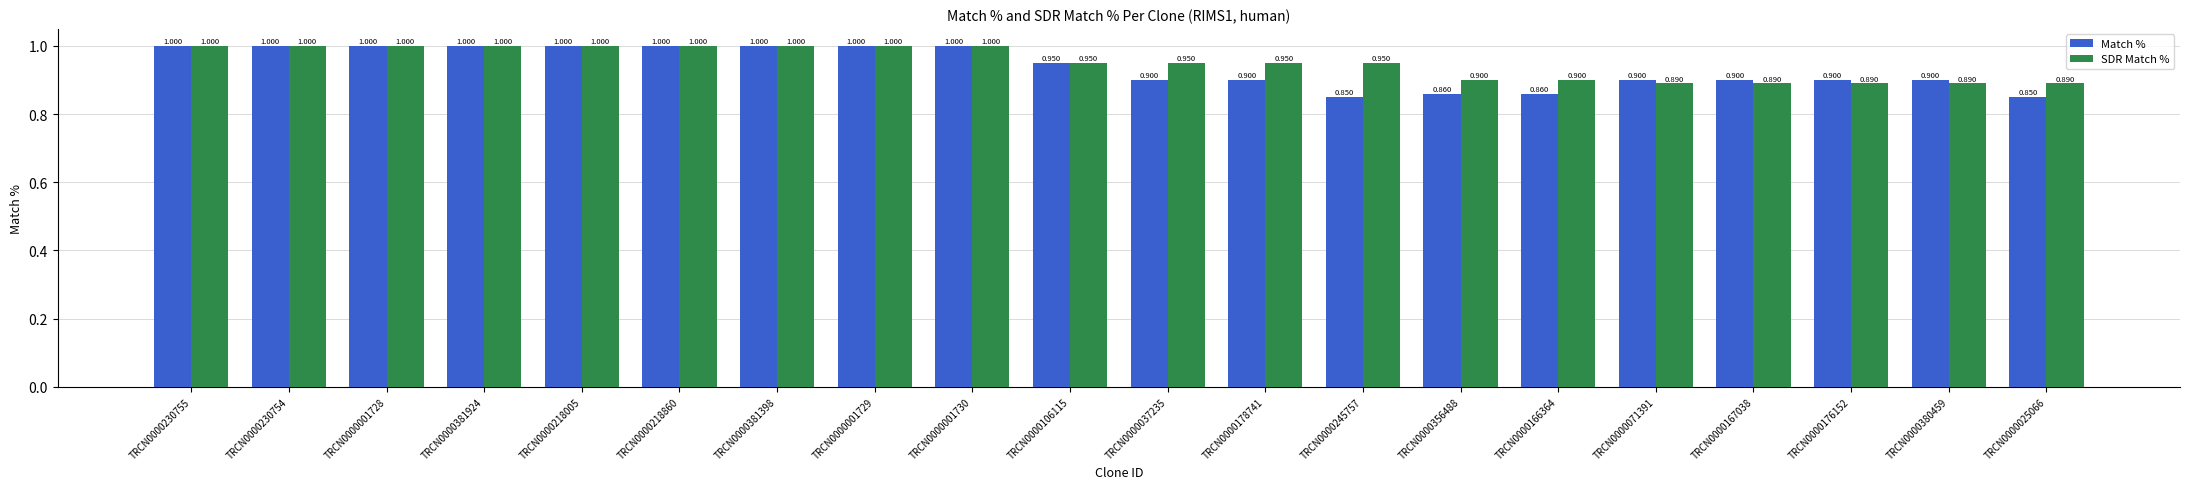

What is the average value of the Match % series?

0.9